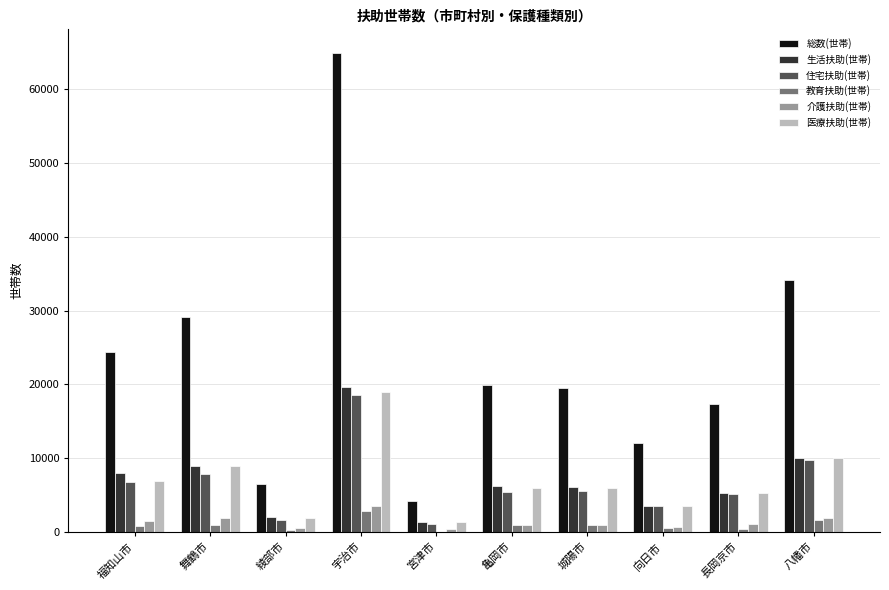

Which series changed the most between 宇治市 and 宮津市?

総数(世帯)